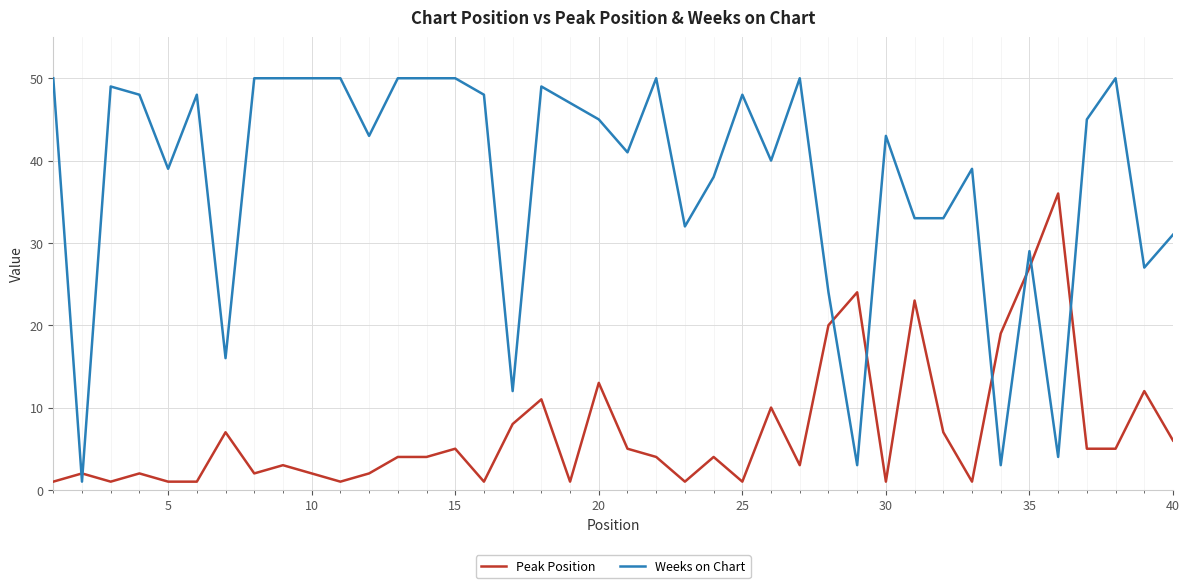

What is the difference between the maximum and minimum values in the Weeks on Chart series?

49